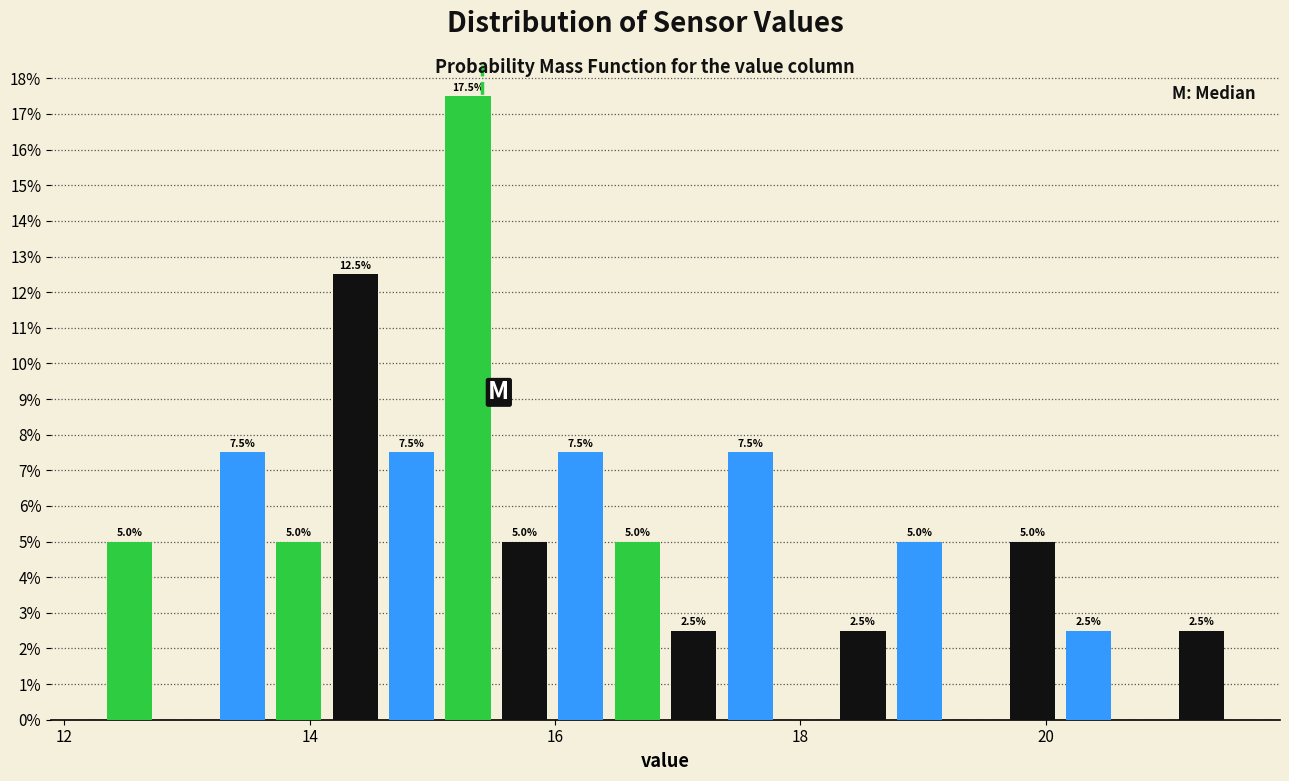

Read against the x-axis, roughly where is the centre of the tallest bar?

15.2